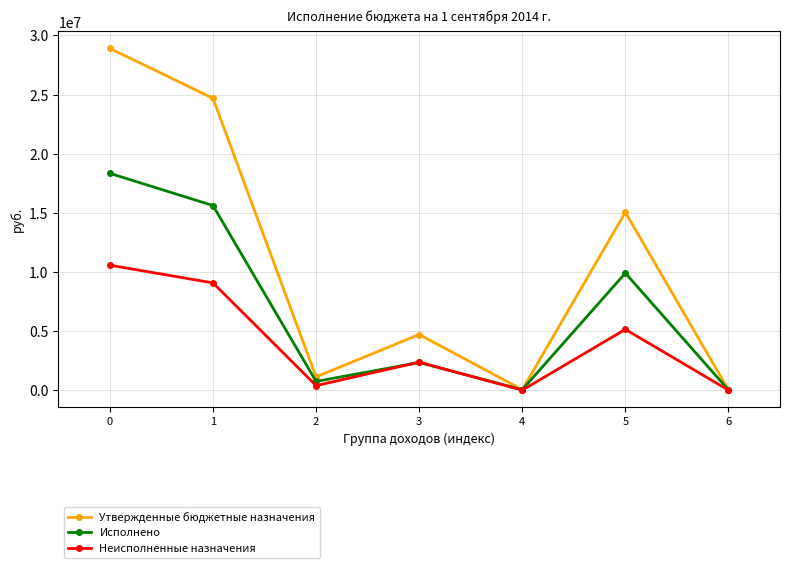

What are all the series names shown in the legend?

Утвержденные бюджетные назначения, Исполнено, Неисполненные назначения